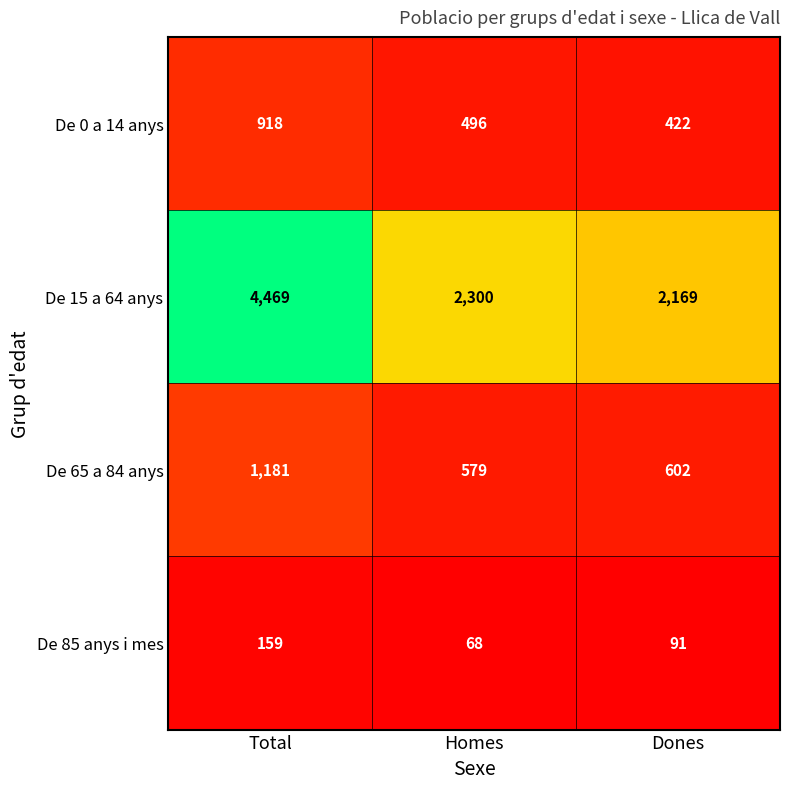

What is the approximate value of De 15 a 64 anys at Homes?

2300